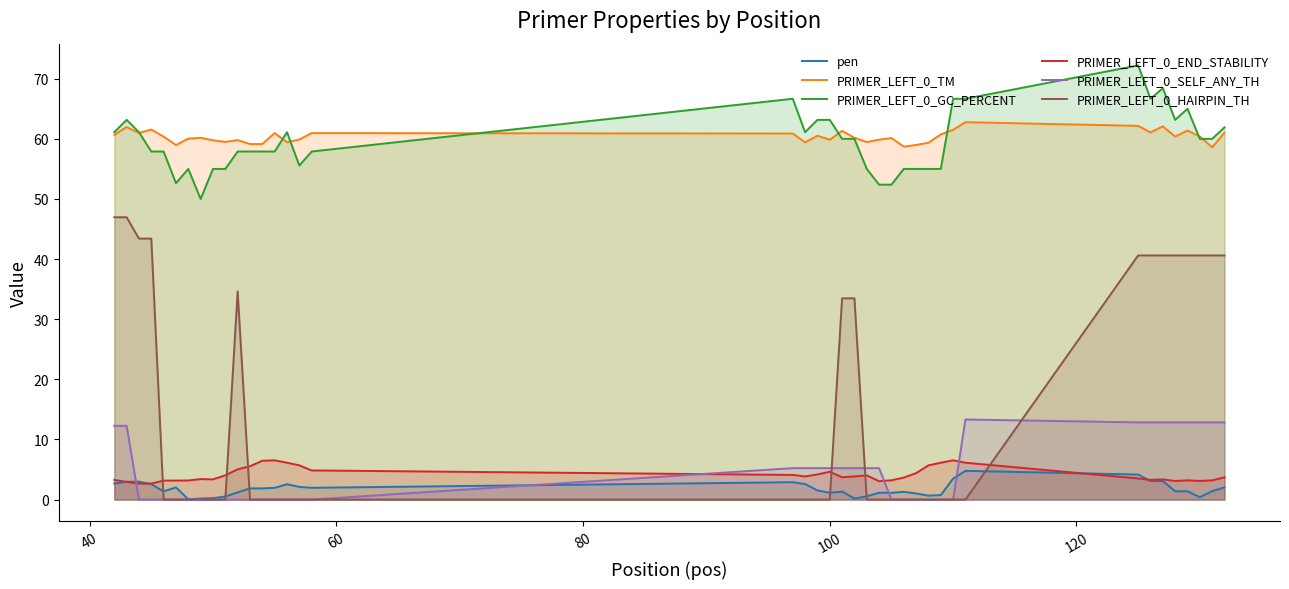

What is the value of the PRIMER_LEFT_0_TM point at the 36th from the left?

60.4